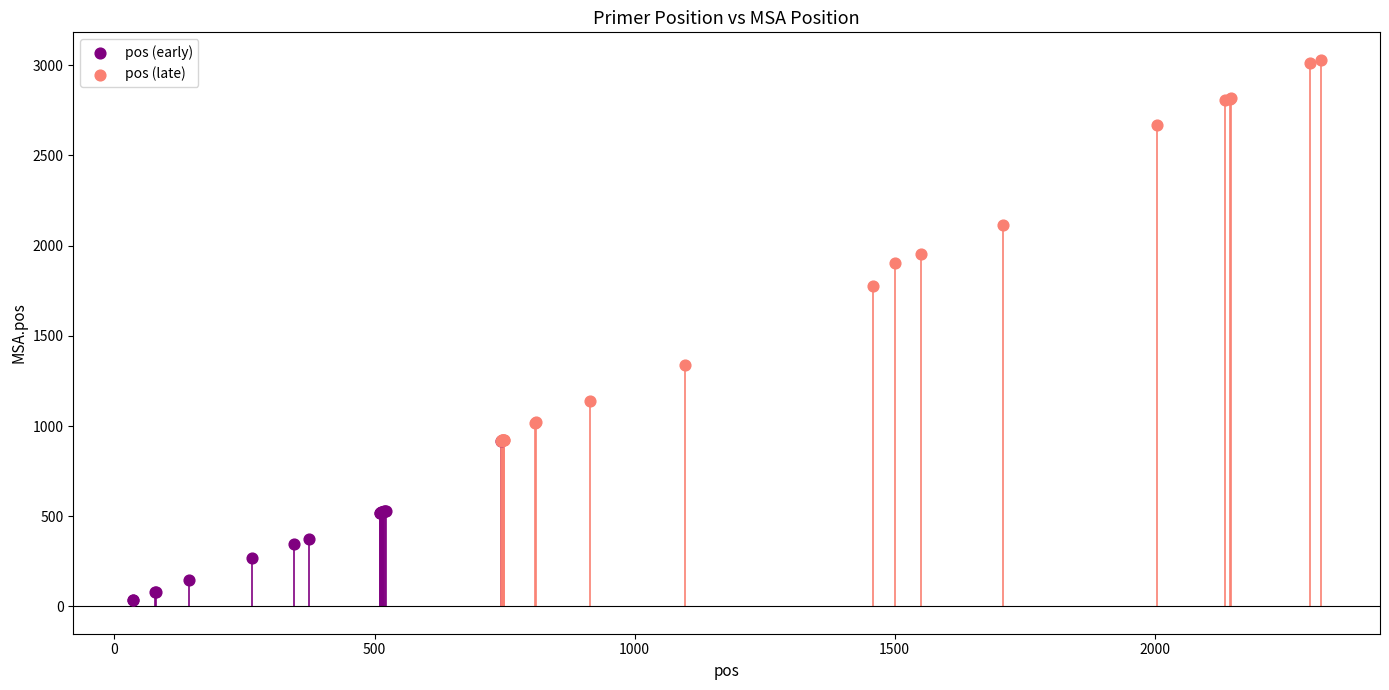

Which series contains the lowest Y value?

pos (early)